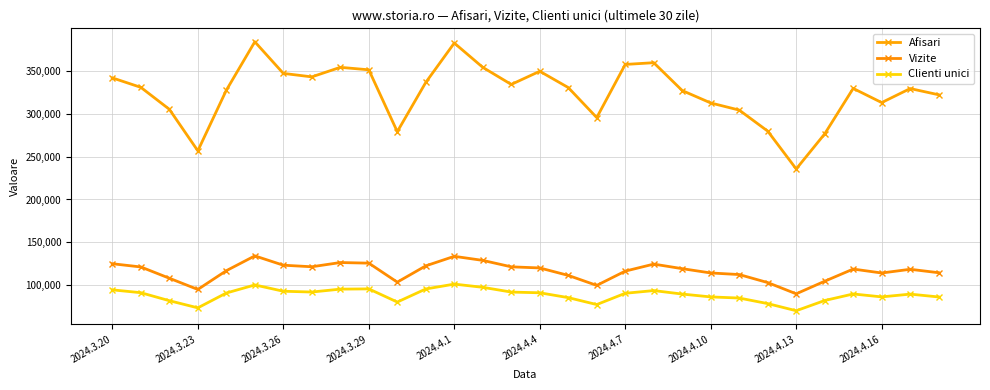

What are all the series names shown in the legend?

Afisari, Vizite, Clienti unici